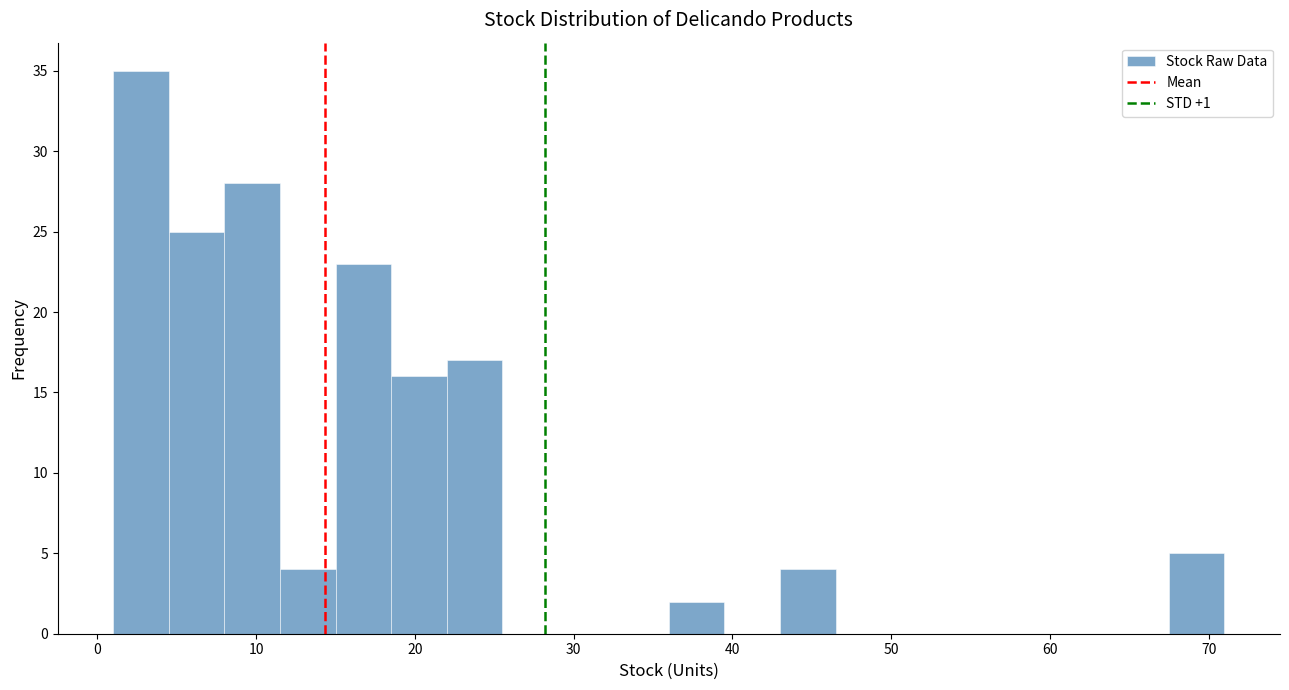

Around what value on the x-axis is the tallest bar? Give the approximate position of its centre, as read against the axis.

3